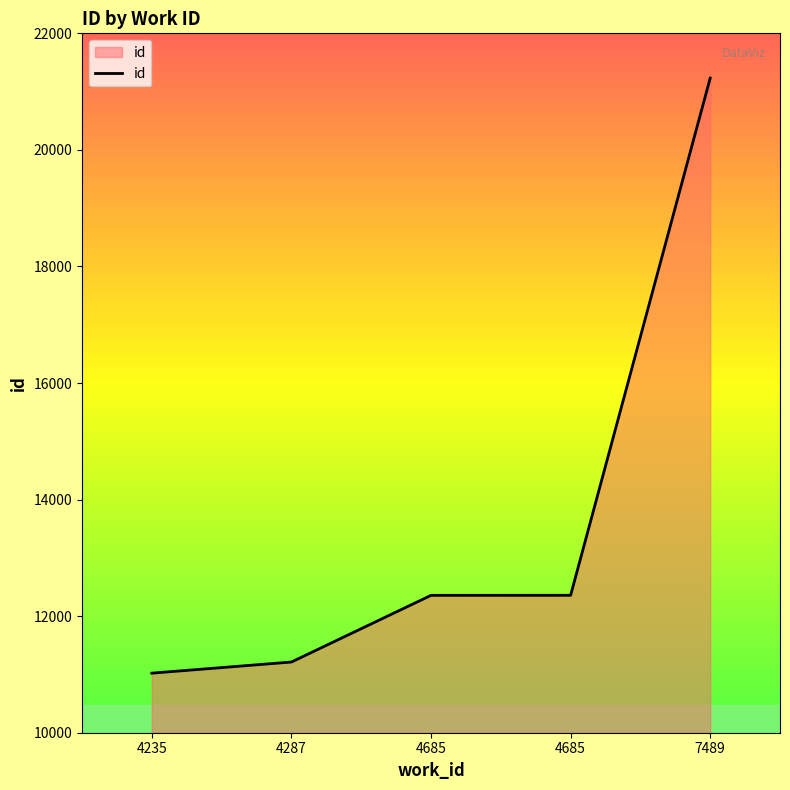

True or false: the data shows 11022 at 4235.

True